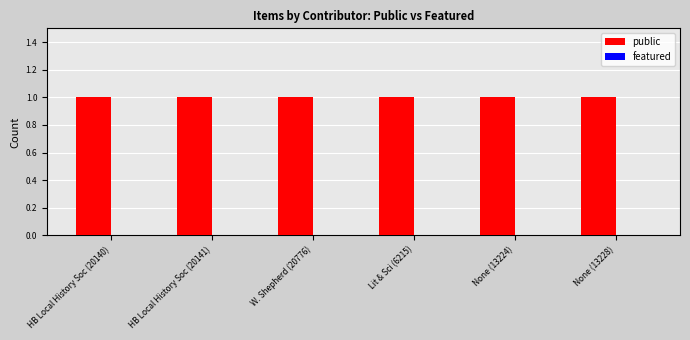

How many series are shown in this chart?

2